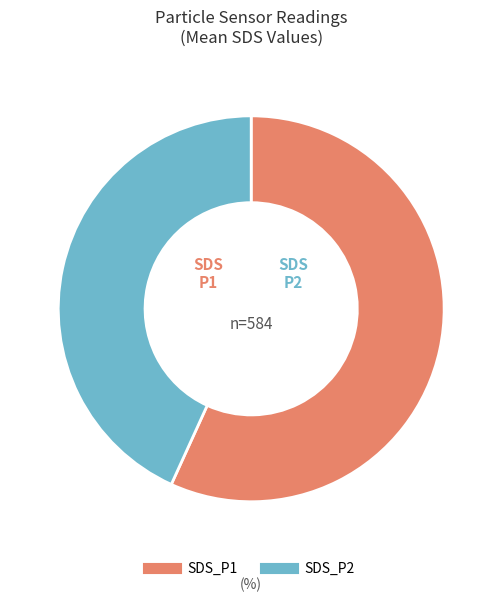

Rank the categories by value from highest to lowest.

SDS_P1, SDS_P2